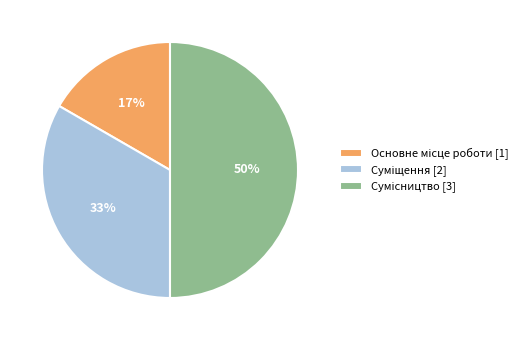

How many slices are in this pie chart?

3